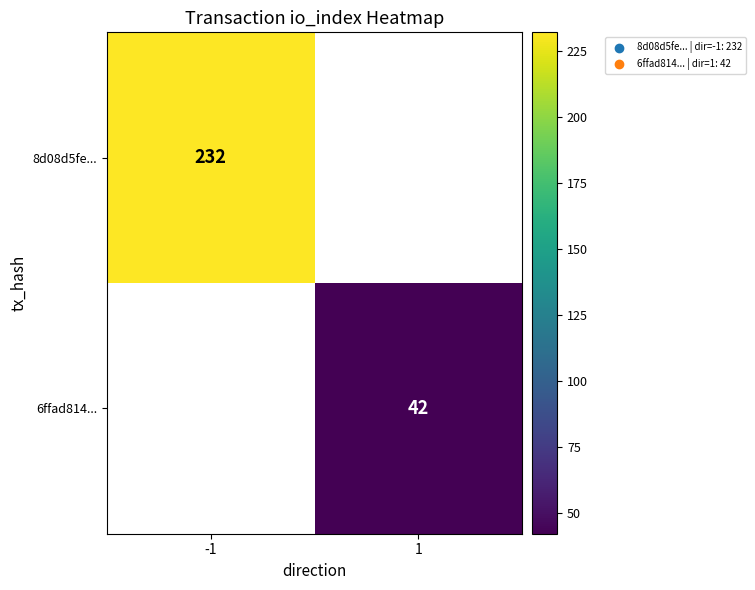

The value of 8d08d5fe... at -1 is 232. True or false?

True